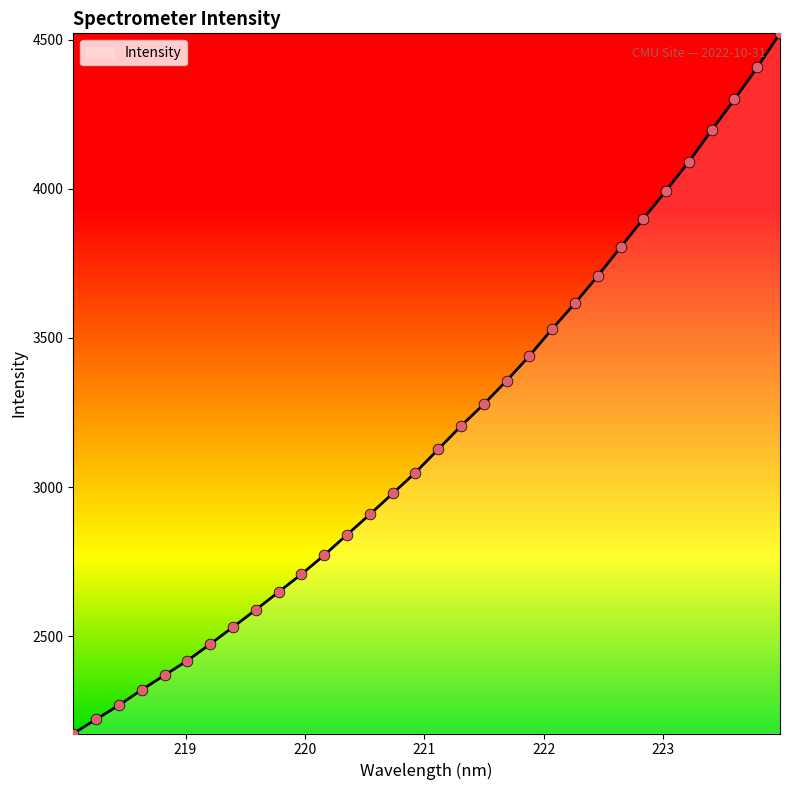

What is the smallest value displayed?

2173.6